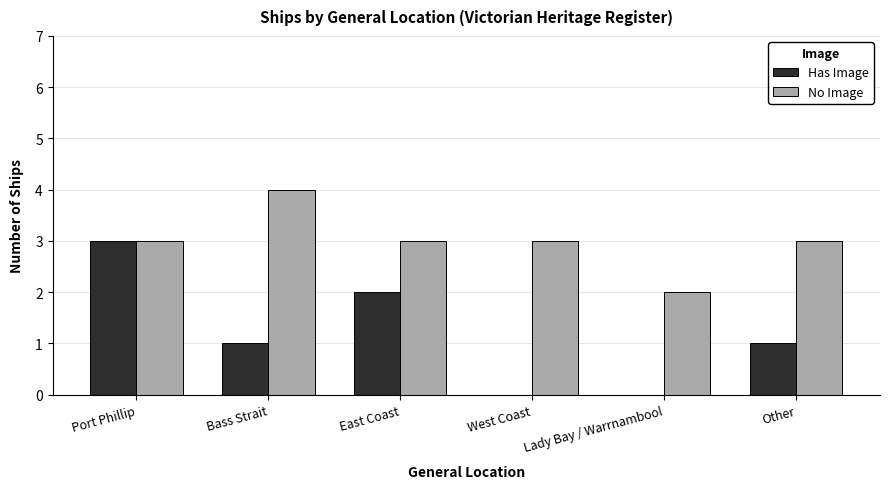

What is the sum of the Has Image values at West Coast and Port Phillip?

3